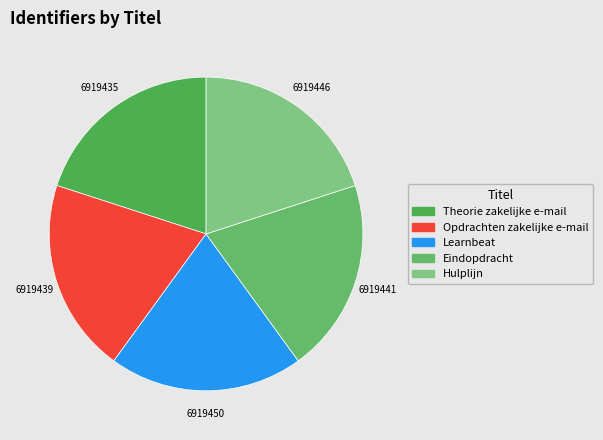

True or false: Hulplijn accounts for 20% of the total.

True